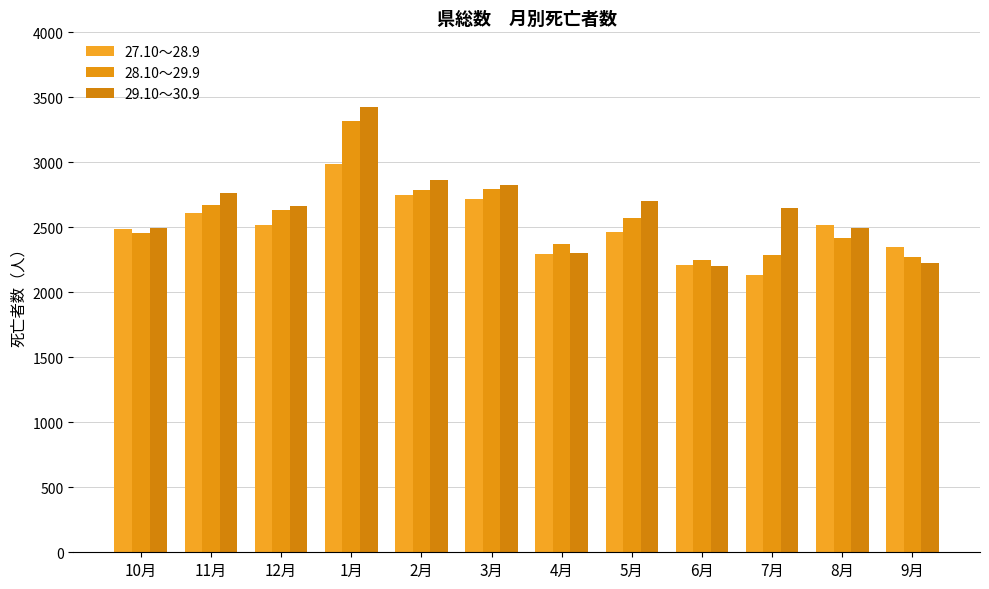

What is the maximum value for 28.10～29.9?

3318